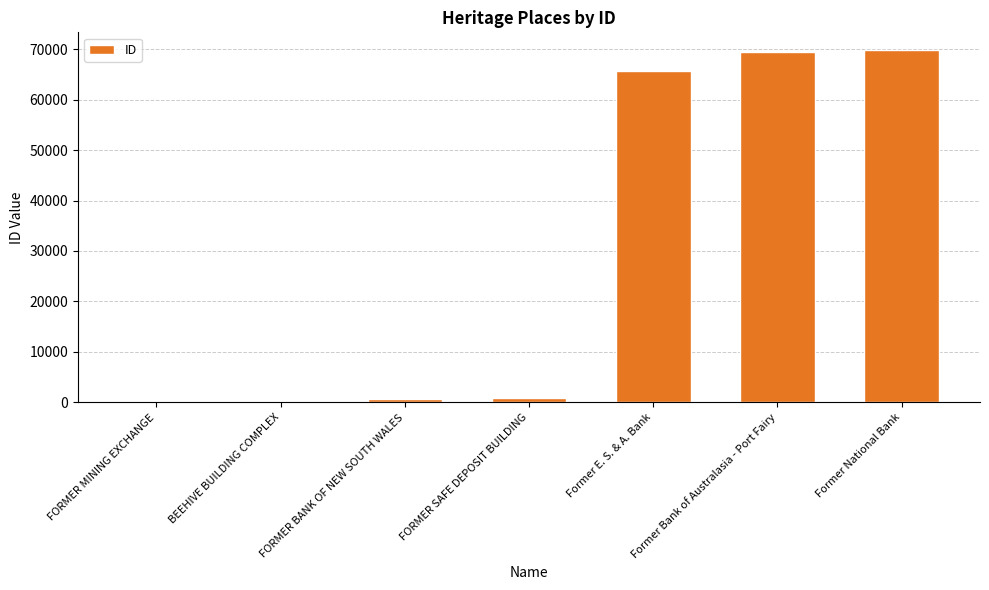

What is the greatest value displayed?

69816